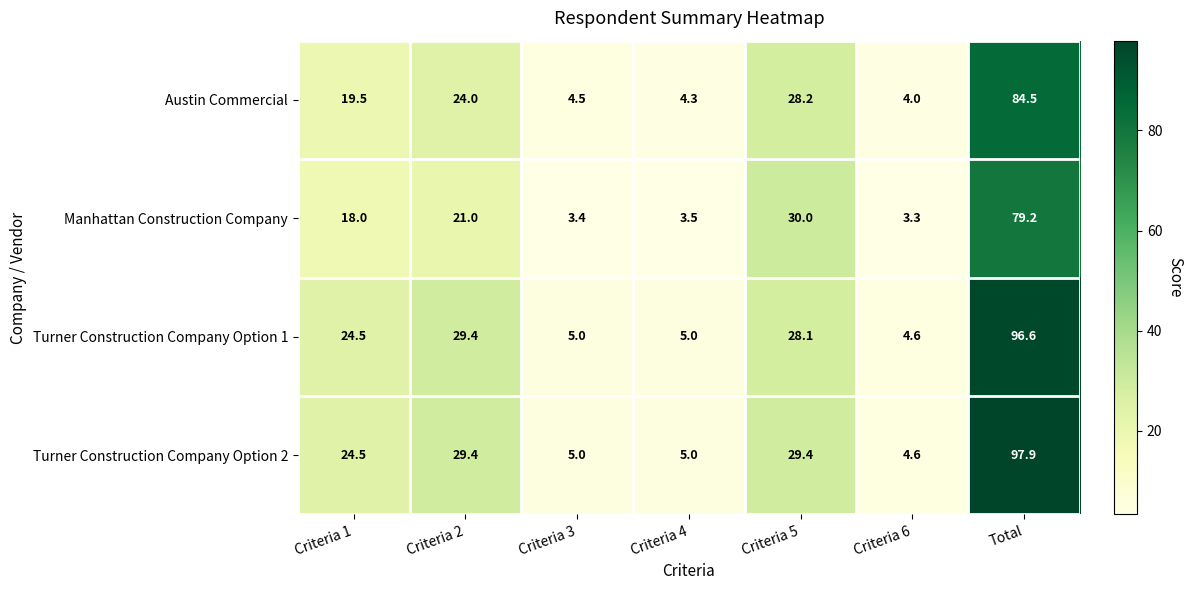

What is the approximate value of Manhattan Construction Company at Criteria 6?

3.3